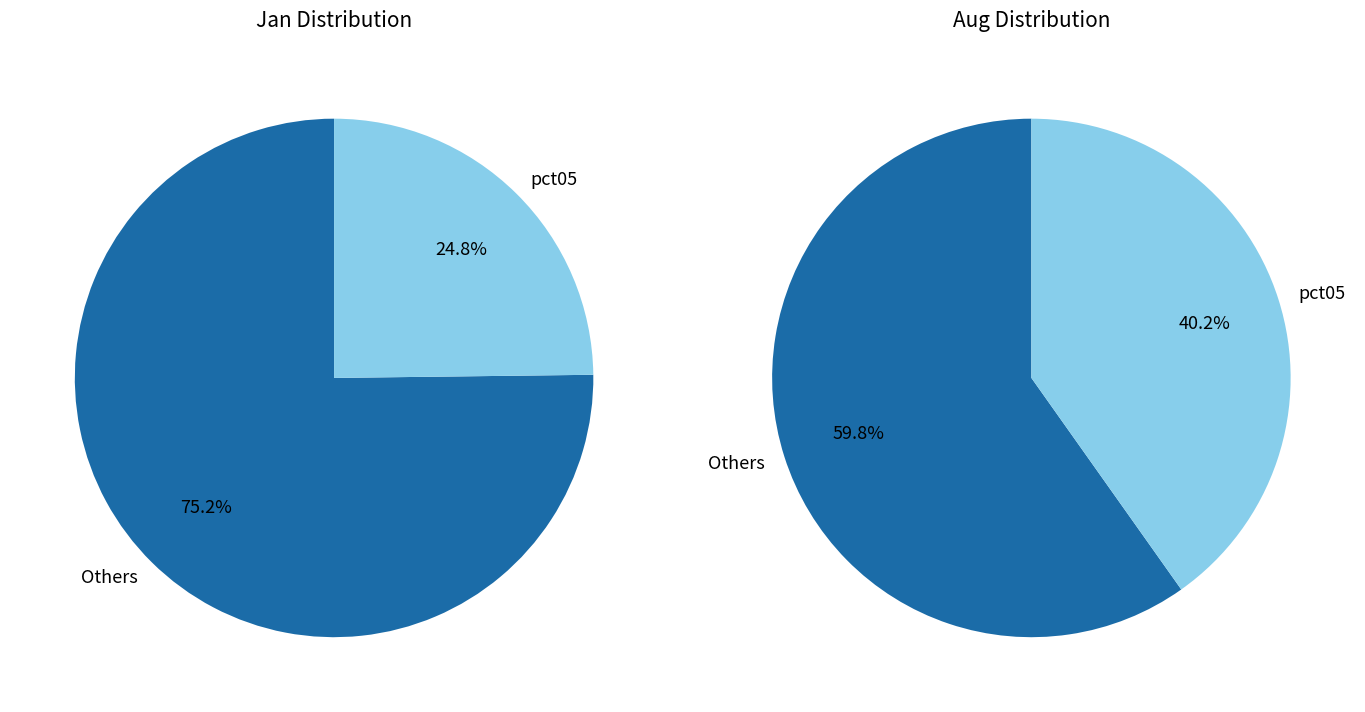

Does 7 represent more than half of the total?

No